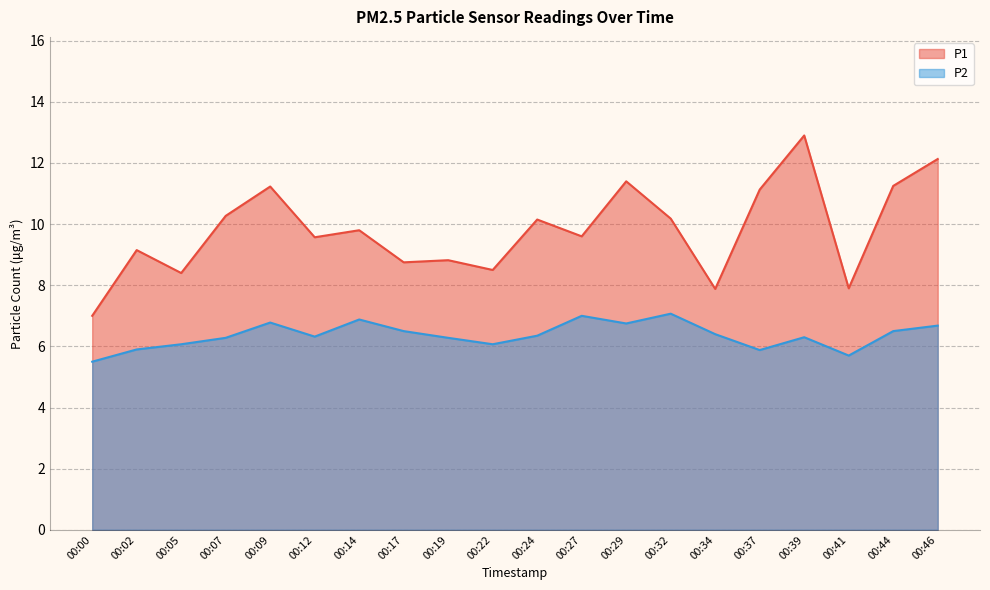

Does the chart have visible grid lines?

Yes